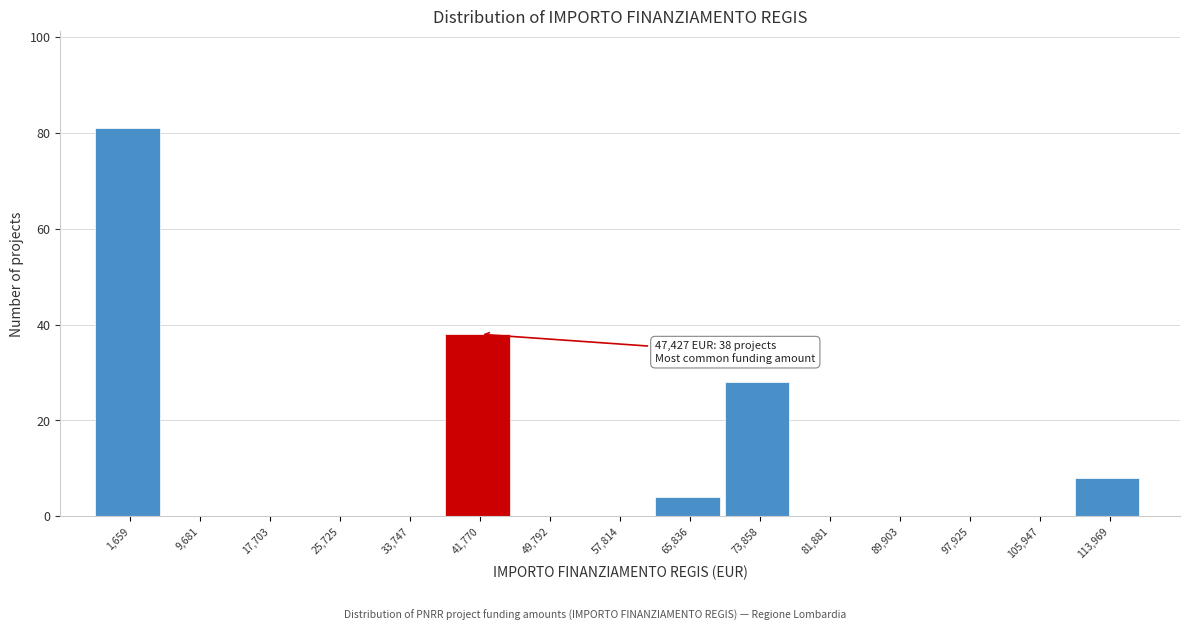

Reading right to left, extract all data points from this chart.

113,969=8	105,947=0	97,925=0	89,903=0	81,881=0	73,858=28	65,836=4	57,814=0	49,792=0	41,770=38	33,747=0	25,725=0	17,703=0	9,681=0	1,659=81